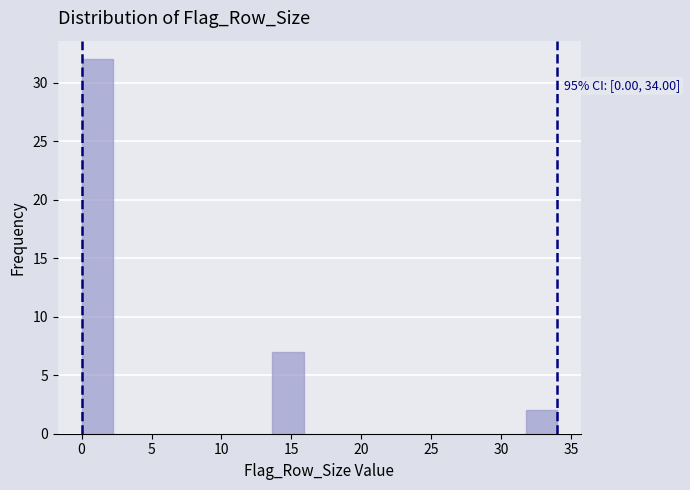

Which range on the x-axis has the tallest bar?

0.0 to 2.5